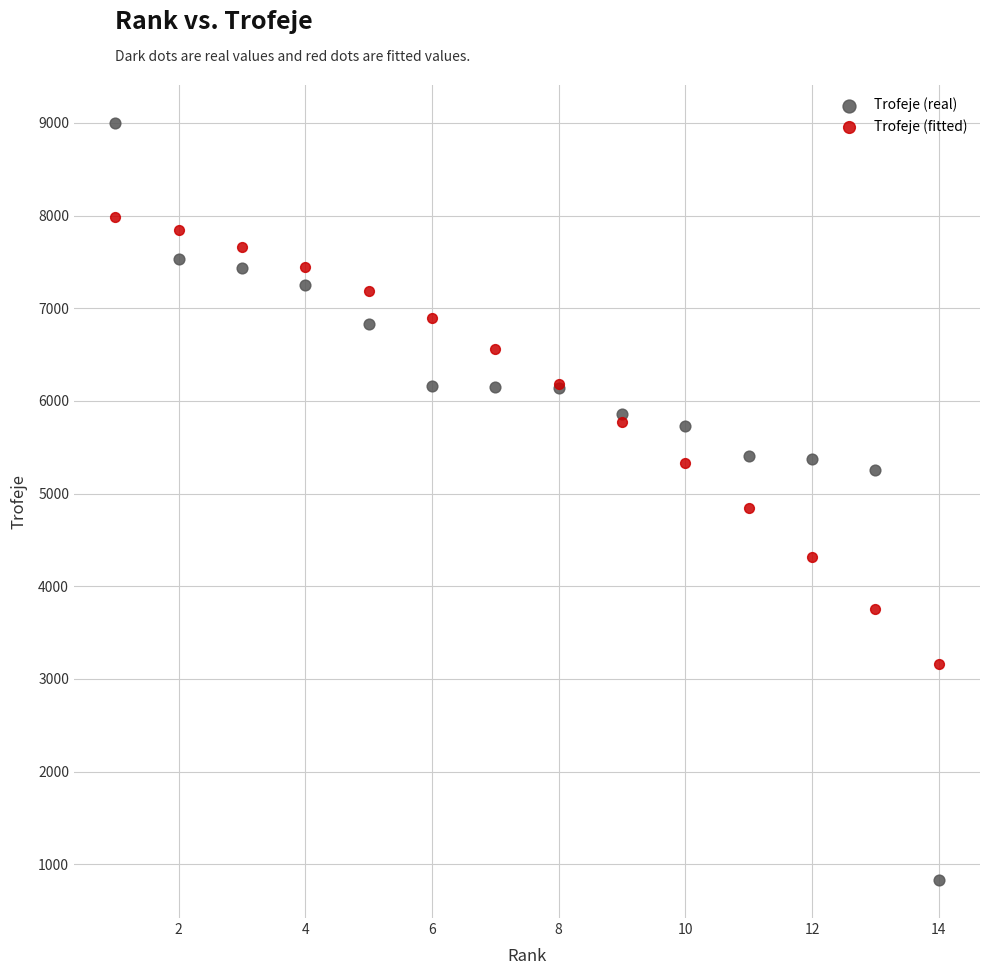

What are all the series names shown in the legend?

Trofeje (real), Trofeje (fitted)